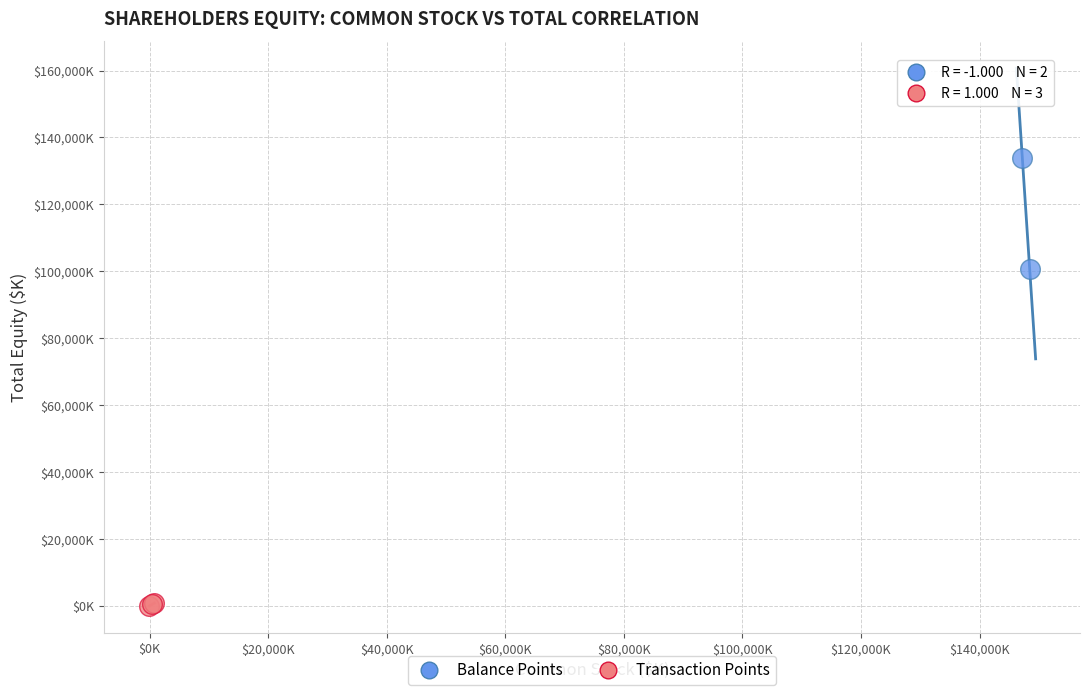

Which series contains the highest Y value?

Balance Points